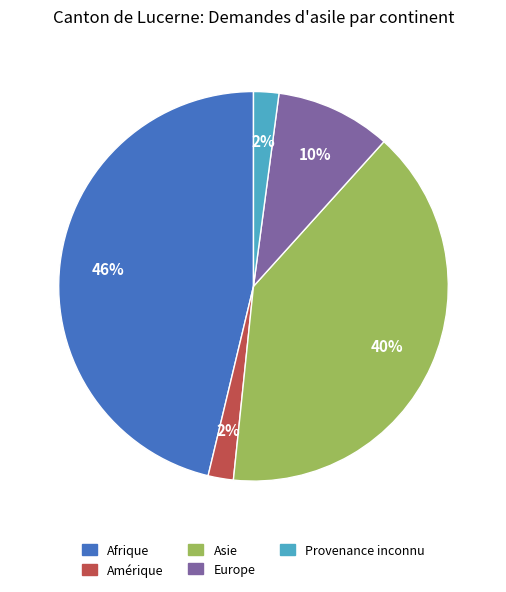

Combined, do Asie and Afrique account for over 50%?

Yes